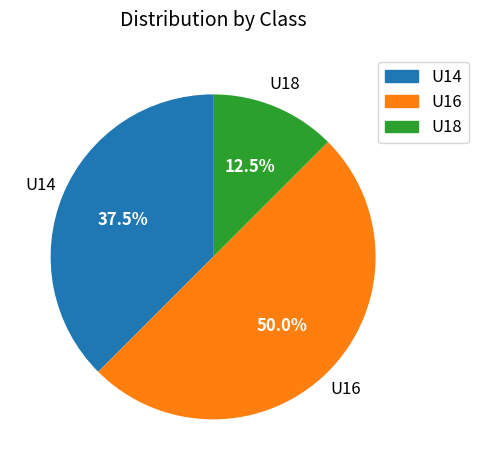

Does U18 represent more than half of the total?

No